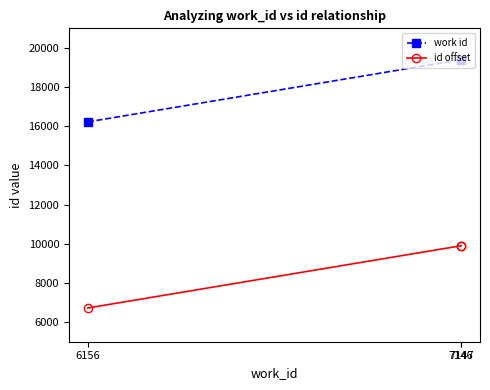

Rank the series by their maximum value, from lowest to highest.

id offset, work id